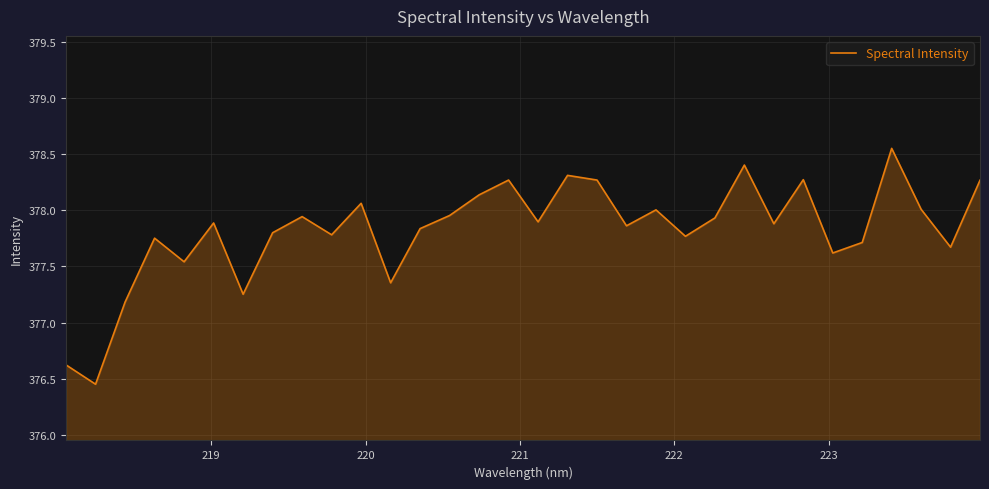

What is the difference between the maximum and minimum values?

2.1